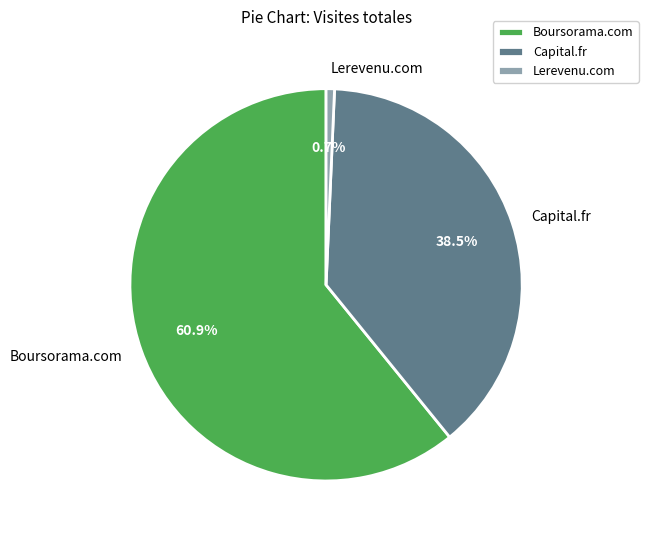

What is the smallest slice in the pie chart?

Lerevenu.com